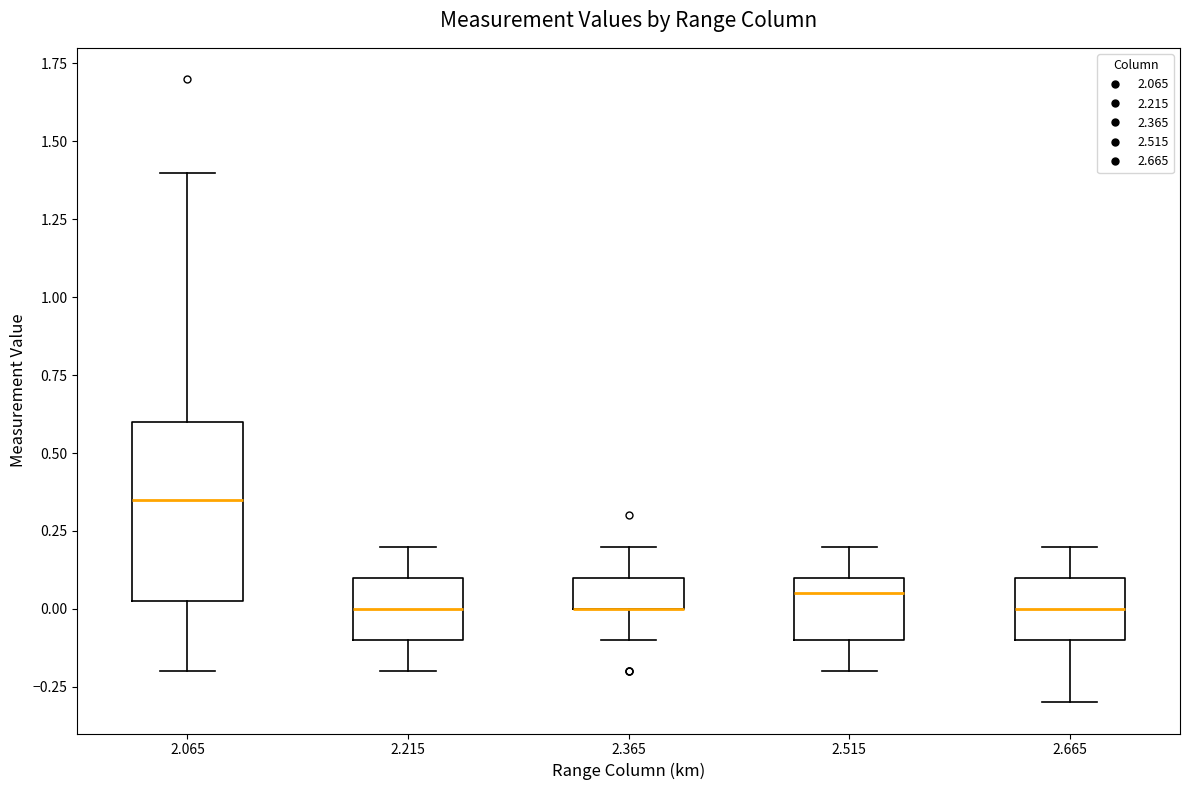

Reading left to right, read every box against the y-axis: the position of its median line, the range the box covers, and the ends of its whiskers. The values are not printed on the chart, so give them approximately, as read against the axis.

2.065: median 0.35, box 0.05 to 0.60, whiskers -0.20 to 1.40
2.215: median 0.00, box -0.10 to 0.10, whiskers -0.20 to 0.20
2.365: median 0.00 (drawn on the box's lower edge), box 0.00 to 0.10, whiskers -0.10 to 0.20
2.515: median 0.05, box -0.10 to 0.10, whiskers -0.20 to 0.20
2.665: median 0.00, box -0.10 to 0.10, whiskers -0.30 to 0.20